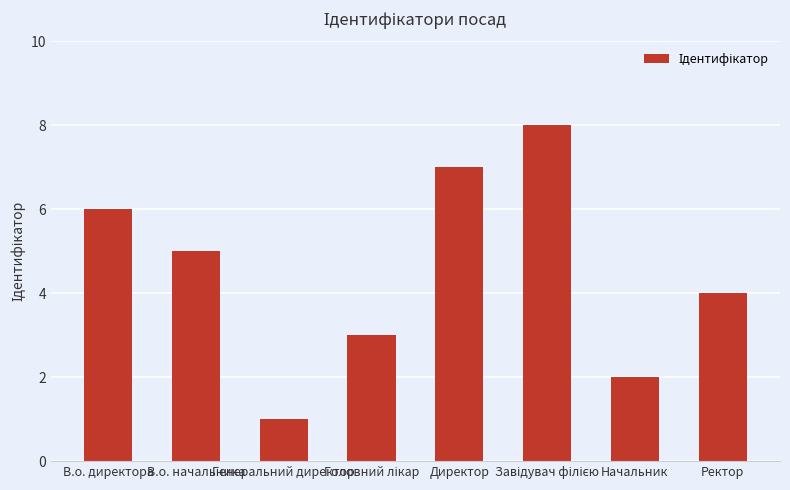

What is the difference between the maximum and second lowest values?

6